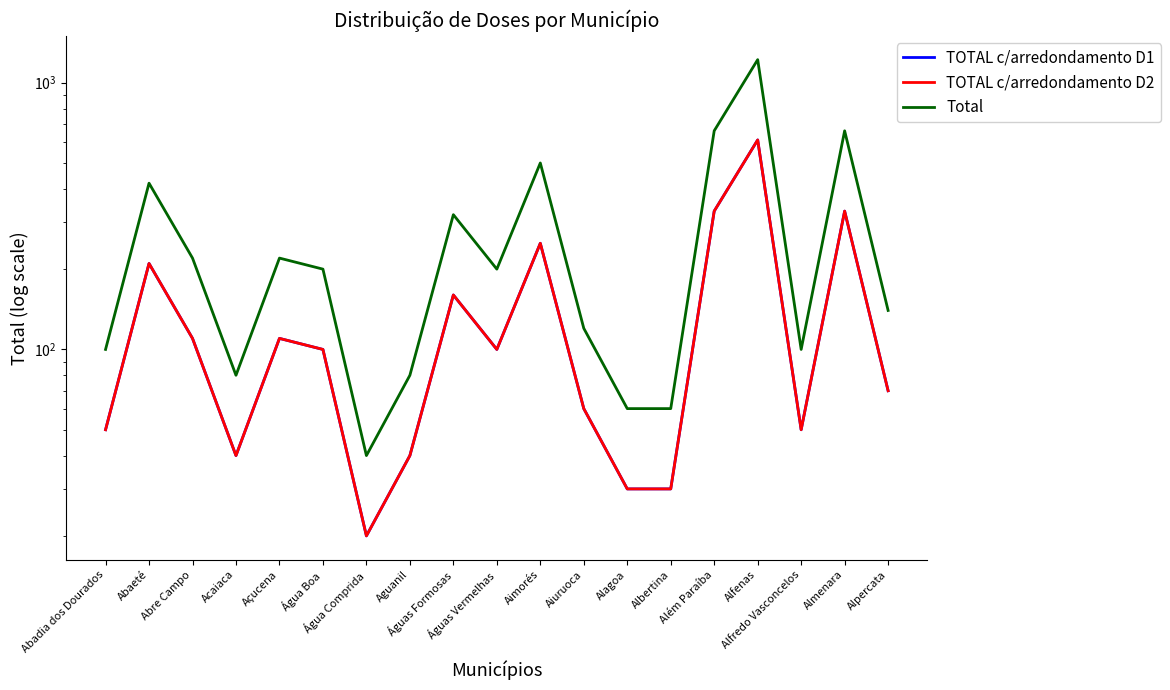

Where does the TOTAL c/arredondamento D1 series first go above 100?

Abaeté